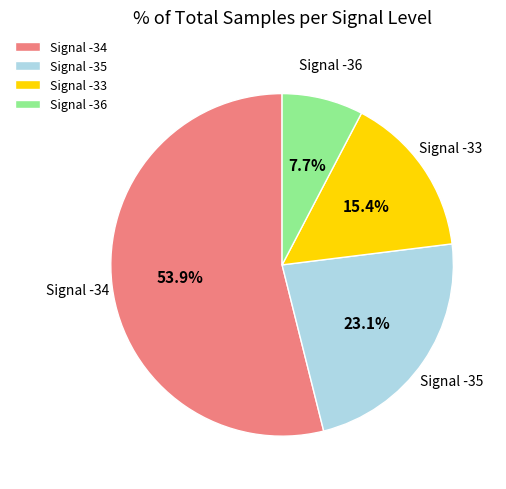

Do Signal -36 and Signal -35 together represent more than half of the pie?

No